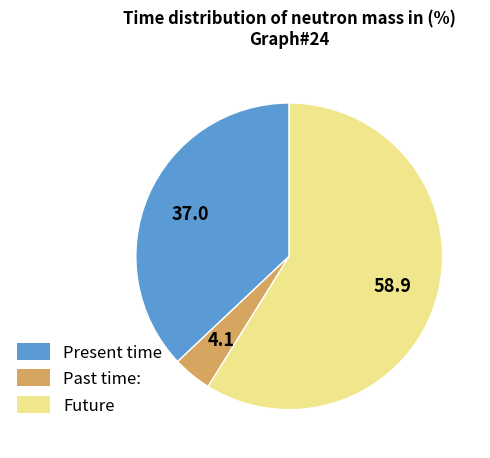

Is there any slice that represents more than half of the pie?

Yes